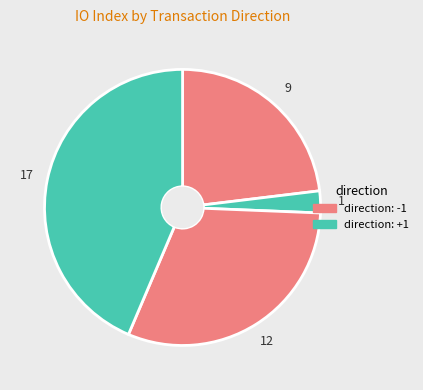

How many slices are in this pie chart?

4